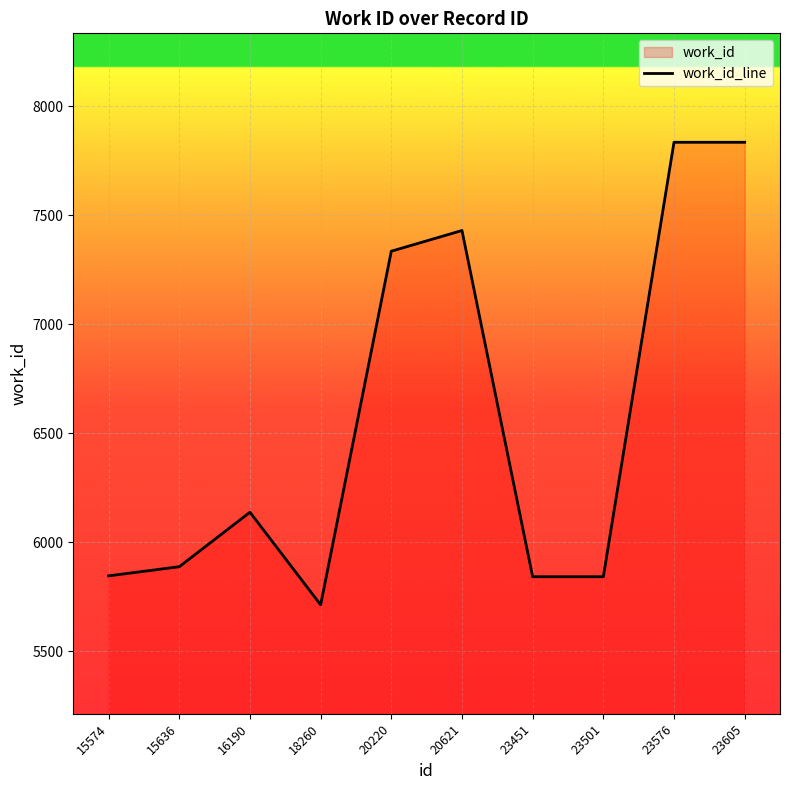

True or false: there are more than 1 points higher than both neighbors.

True